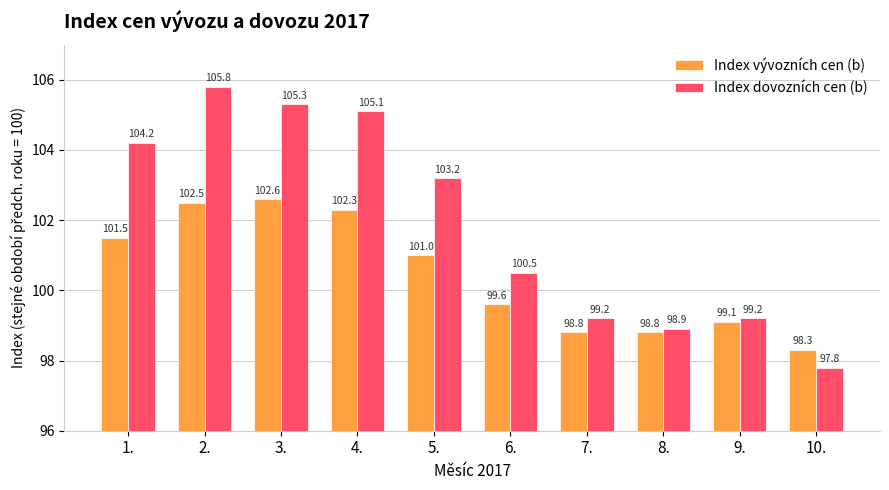

At which category does the chart reach its peak across all series?

2.